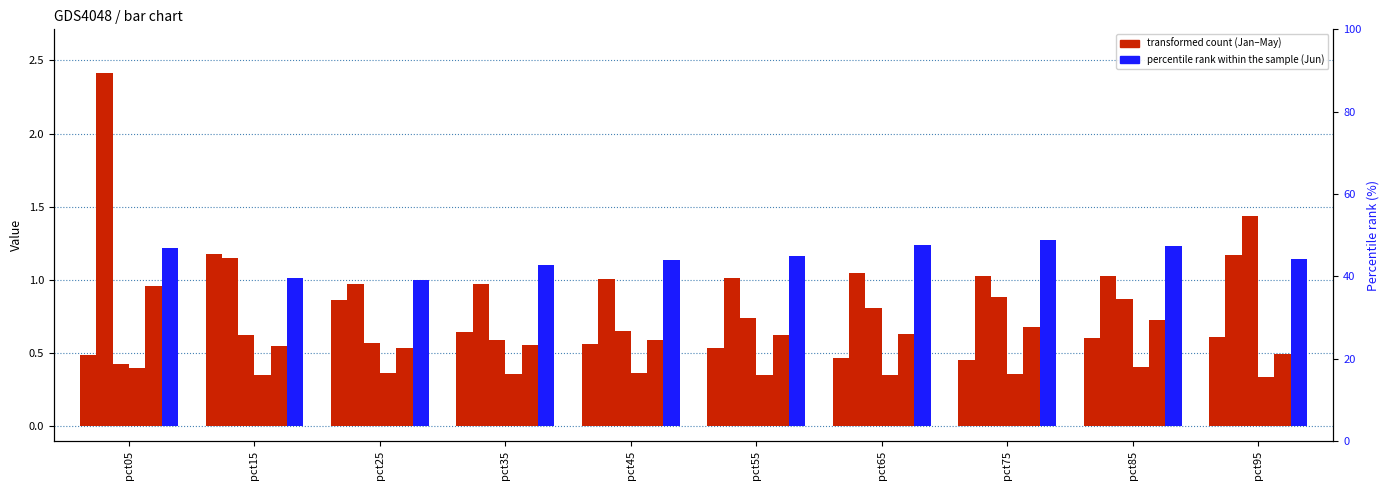

Which series has the widest spread of values?

Feb